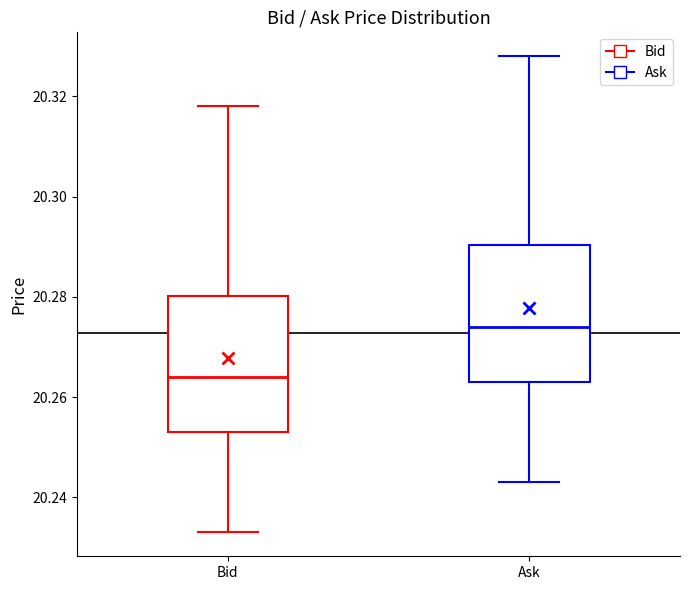

Which box's median line is the highest?

Ask